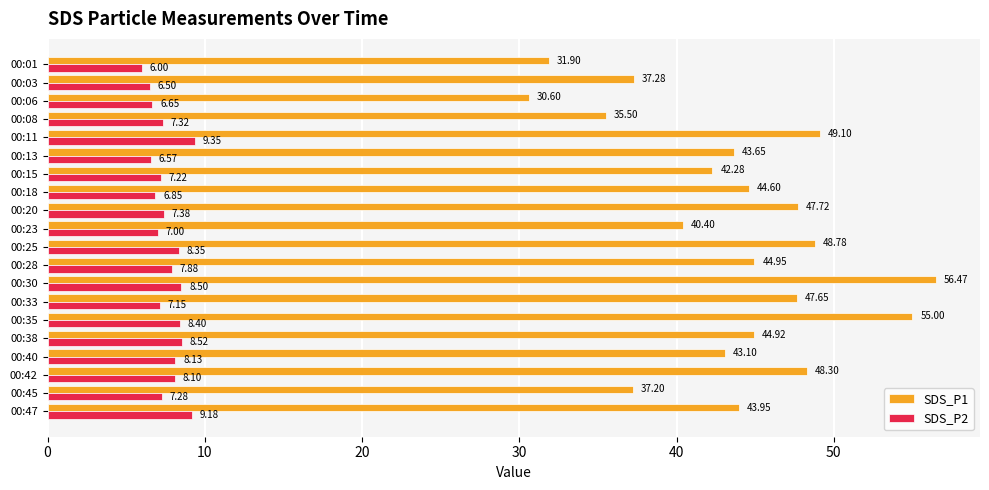

Where is SDS_P2 nearest to the value 7?

00:23